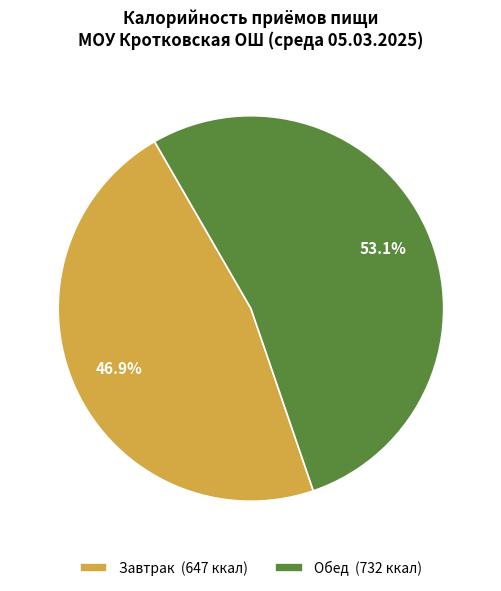

How many segments does this pie chart have?

2